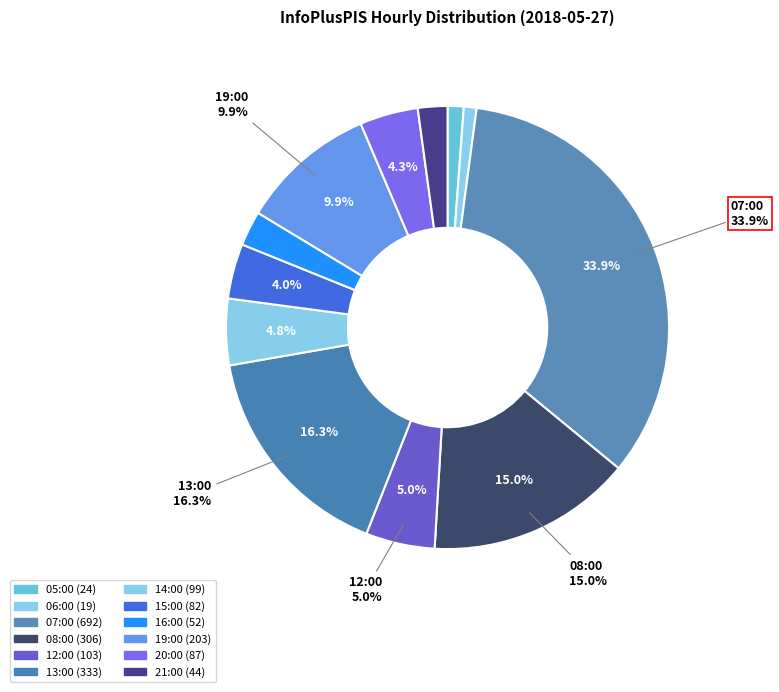

Does 05:00 represent more than half of the total?

No